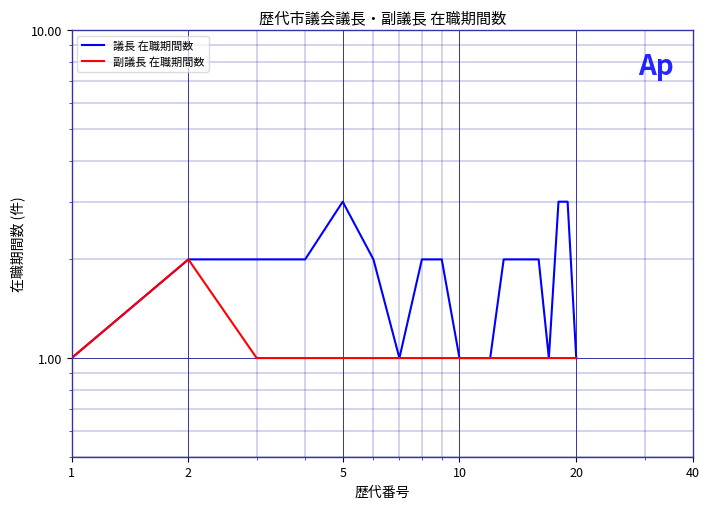

Rank the series by their average value, from highest to lowest.

議長 在職期間数, 副議長 在職期間数